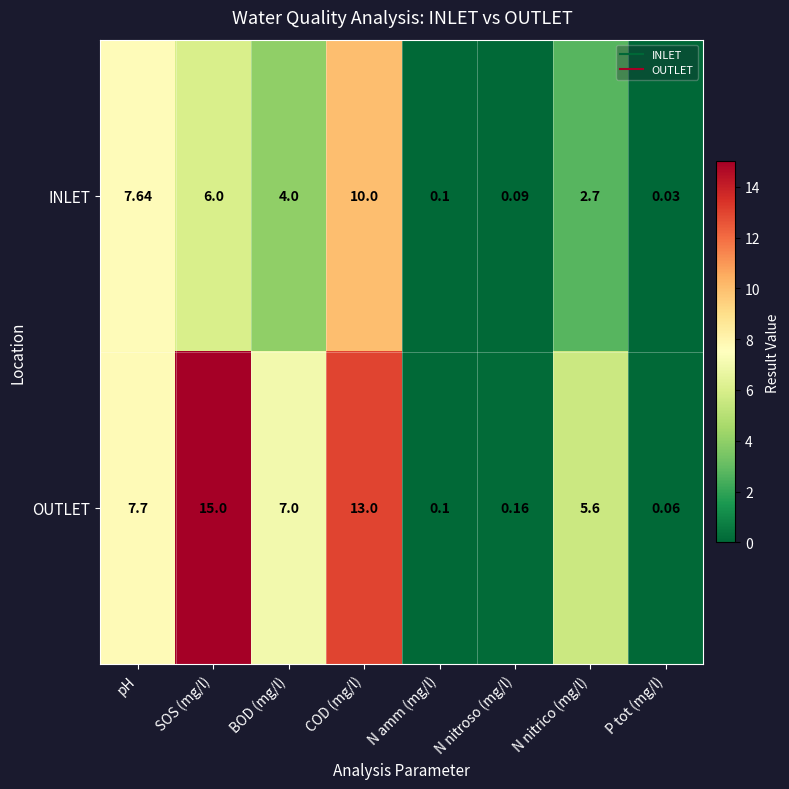

At which label is OUTLET closest to 7?

BOD (mg/l)